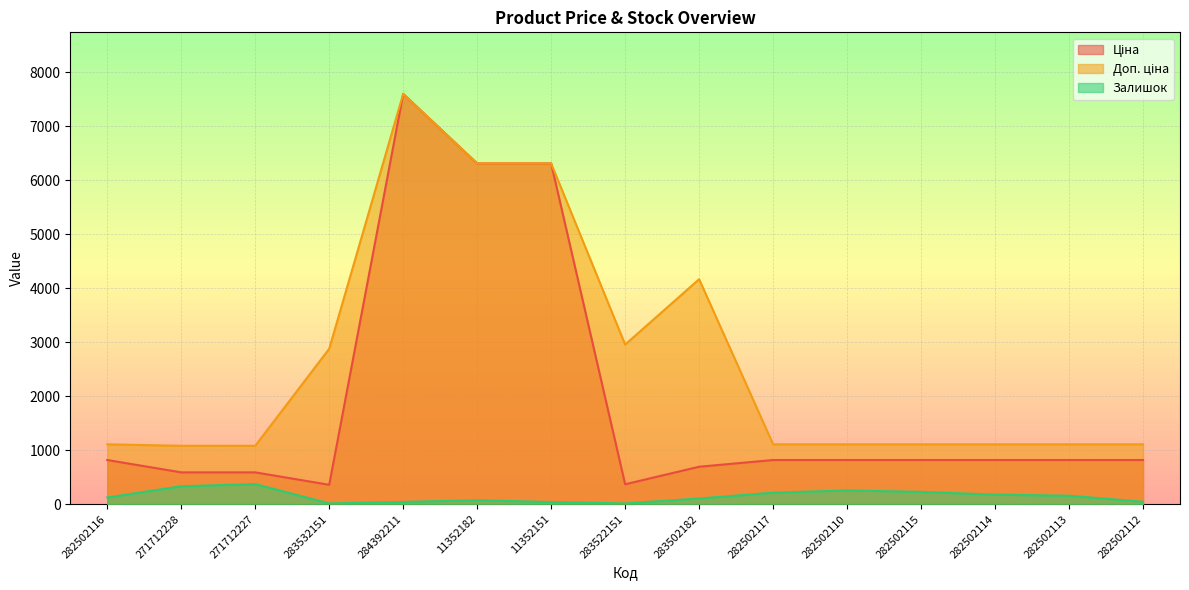

At 282502113, list the series in order from smallest to largest.

Залишок, Ціна, Доп. ціна